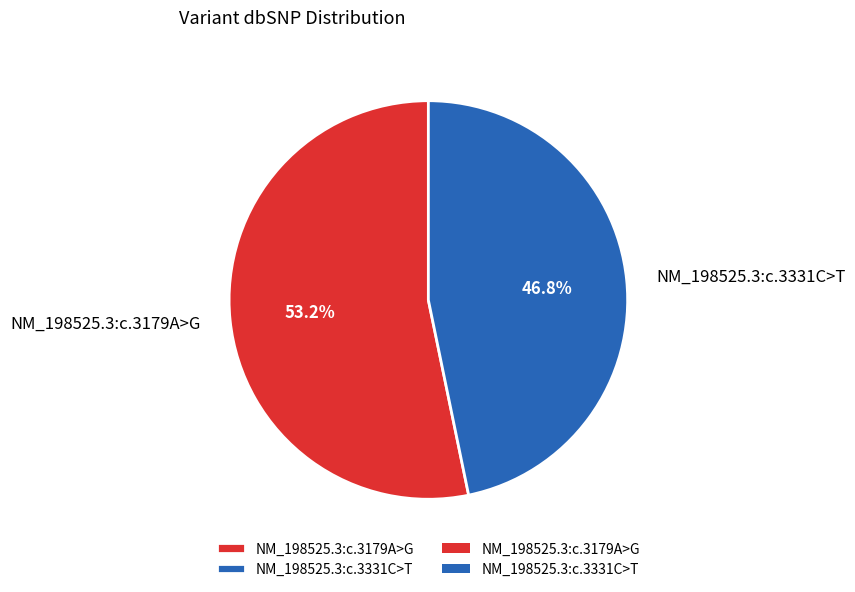

How much of the chart is everything except NM_198525.3:c.3179A>G?

46.8%